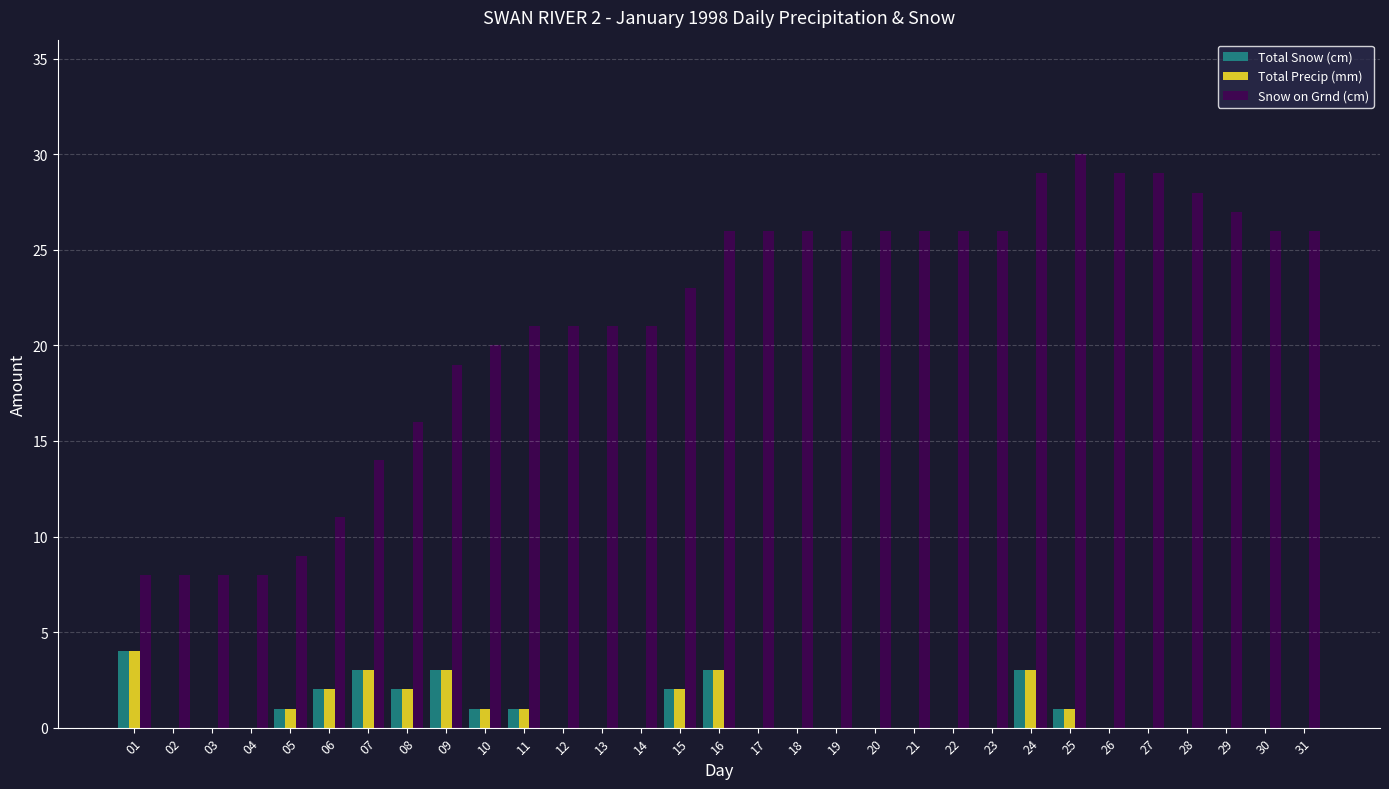

What is the approximate value of Snow on Grnd (cm) at 29, to the nearest 5?

25